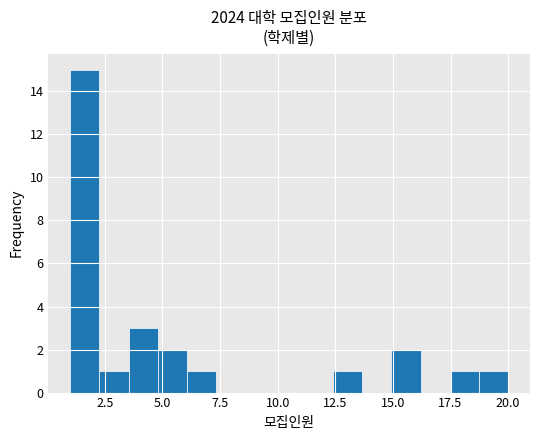

Around what value on the x-axis is the tallest bar? Give the approximate position of its centre, as read against the axis.

1.5